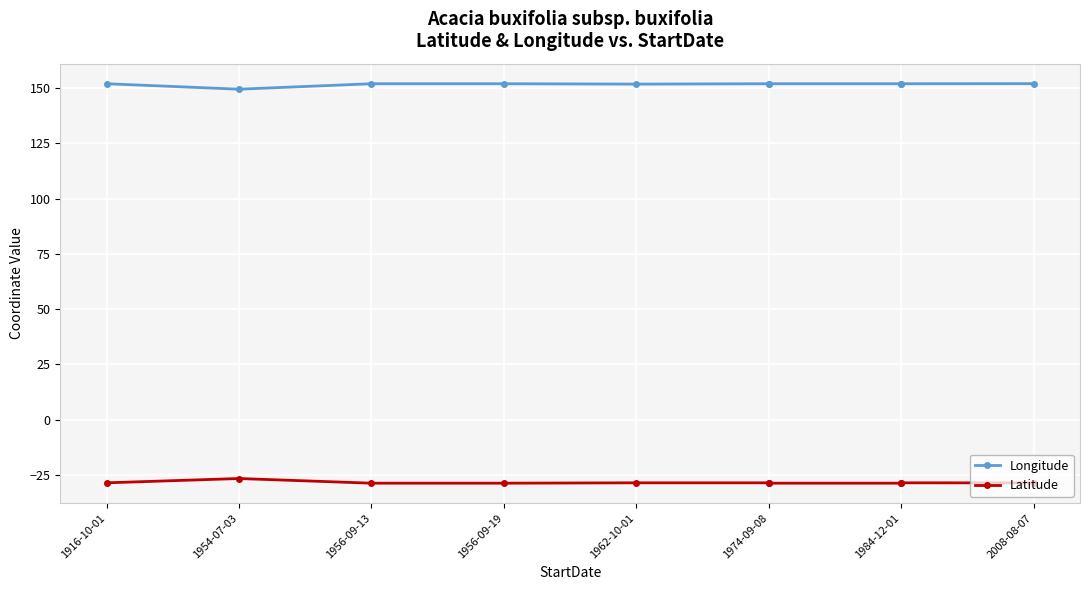

How many interior local peaks does the Longitude series have?

1